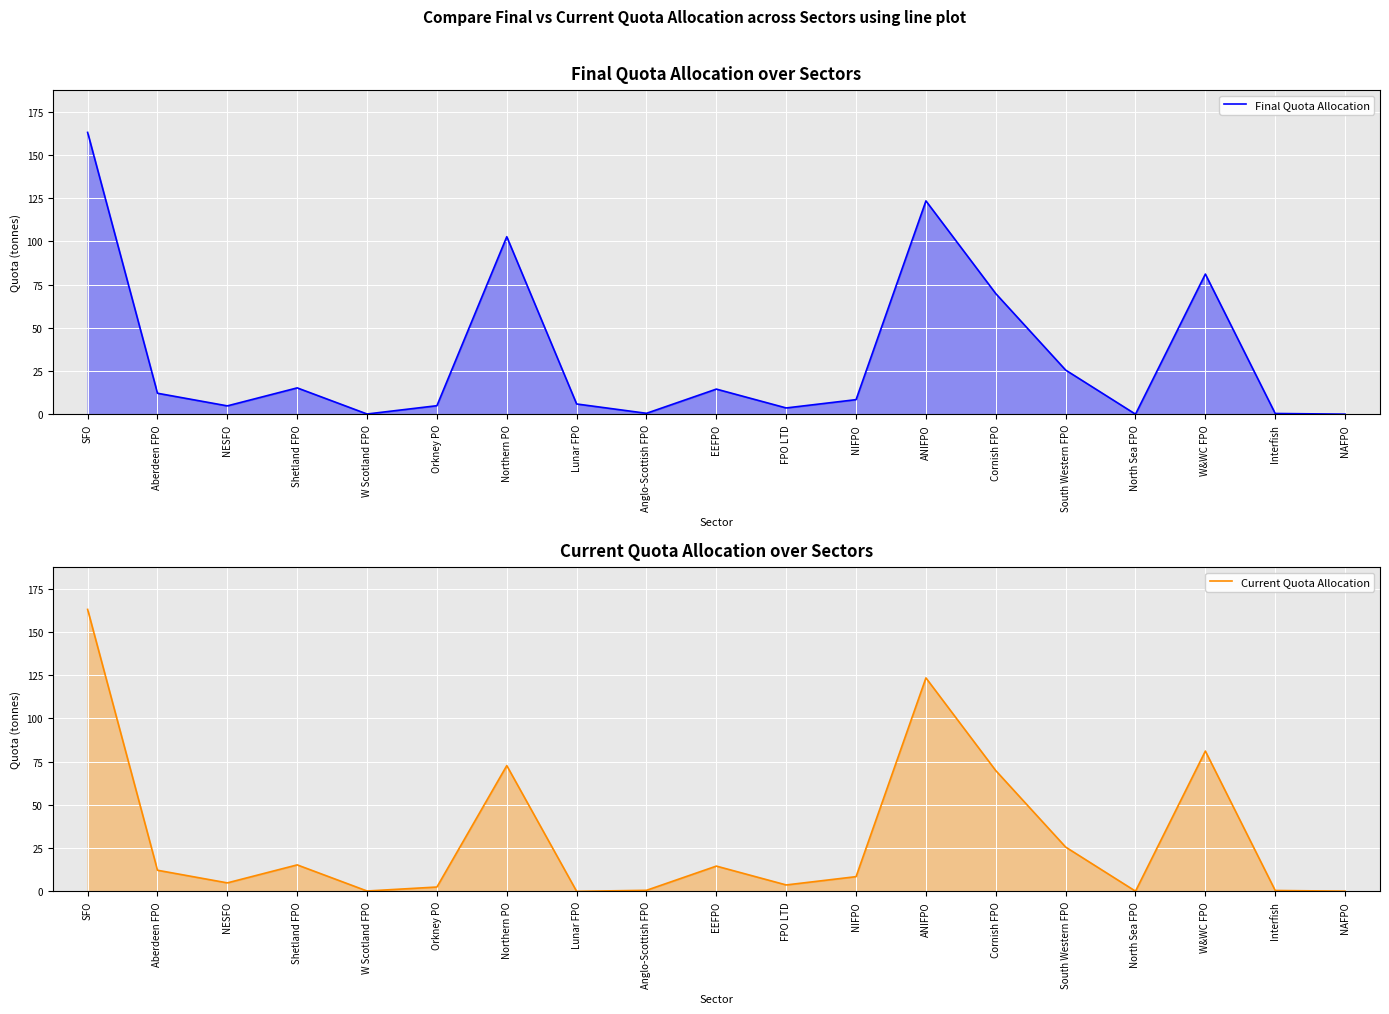

What is the label of the 18th point from the left?

Interfish